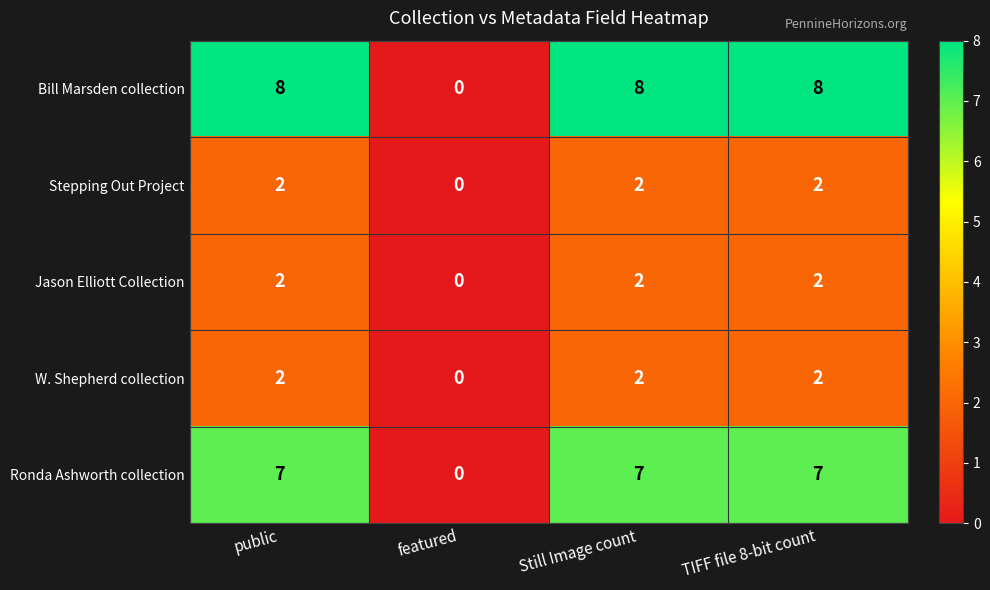

Reading left to right, what are all the values shown in this chart?

Bill Marsden collection: public=8	featured=0	Still Image count=8	TIFF file 8-bit count=8
Stepping Out Project: public=2	featured=0	Still Image count=2	TIFF file 8-bit count=2
Jason Elliott Collection: public=2	featured=0	Still Image count=2	TIFF file 8-bit count=2
W. Shepherd collection: public=2	featured=0	Still Image count=2	TIFF file 8-bit count=2
Ronda Ashworth collection: public=7	featured=0	Still Image count=7	TIFF file 8-bit count=7